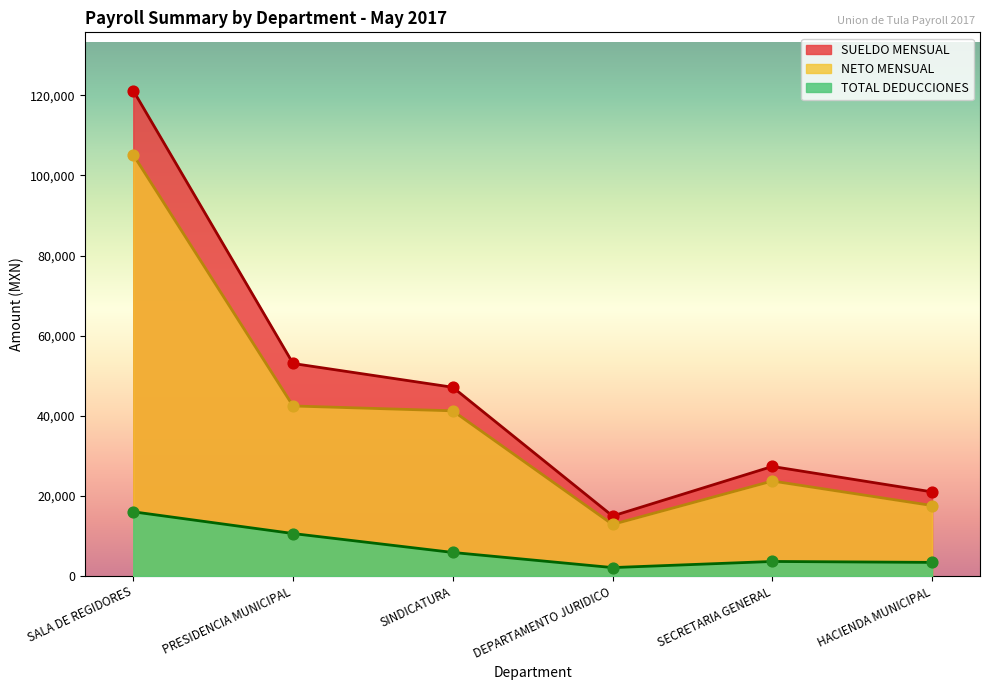

What is the total value across all series at SALA DE REGIDORES?

242338.0